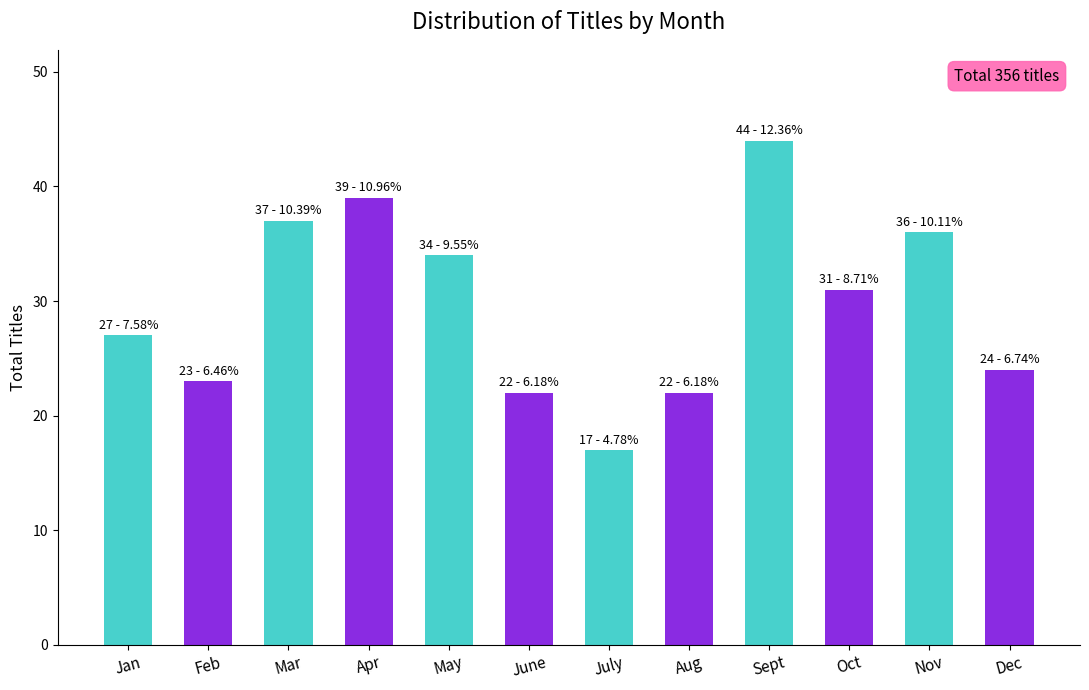

Approximately how many times larger is the value at Apr compared to Jan?

1.4